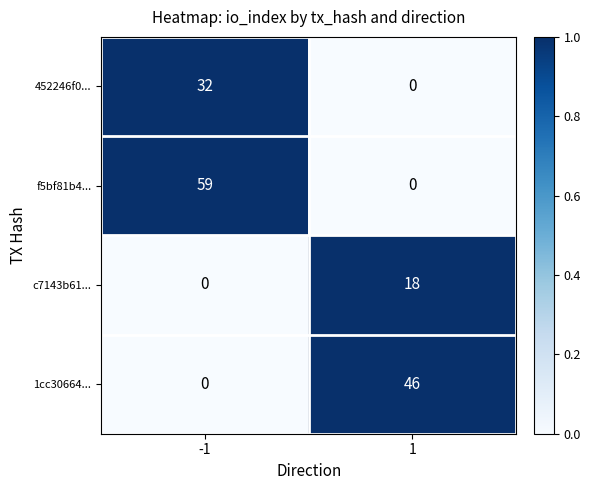

Reading left to right, extract all data points from this chart.

452246f0...: -1=32	1=0
f5bf81b4...: -1=59	1=0
c7143b61...: -1=0	1=18
1cc30664...: -1=0	1=46